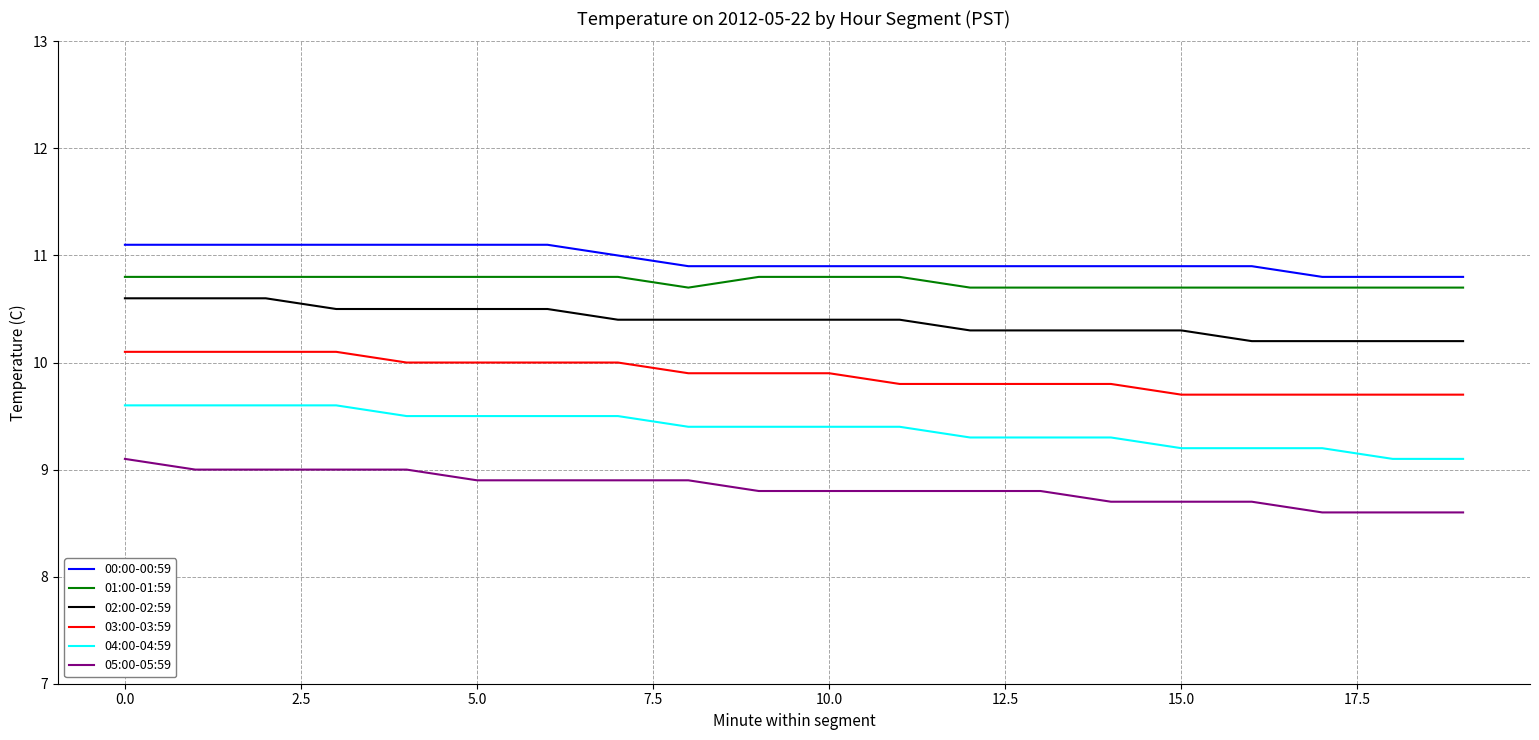

What is the highest value of the 04:00-04:59 series?

9.6